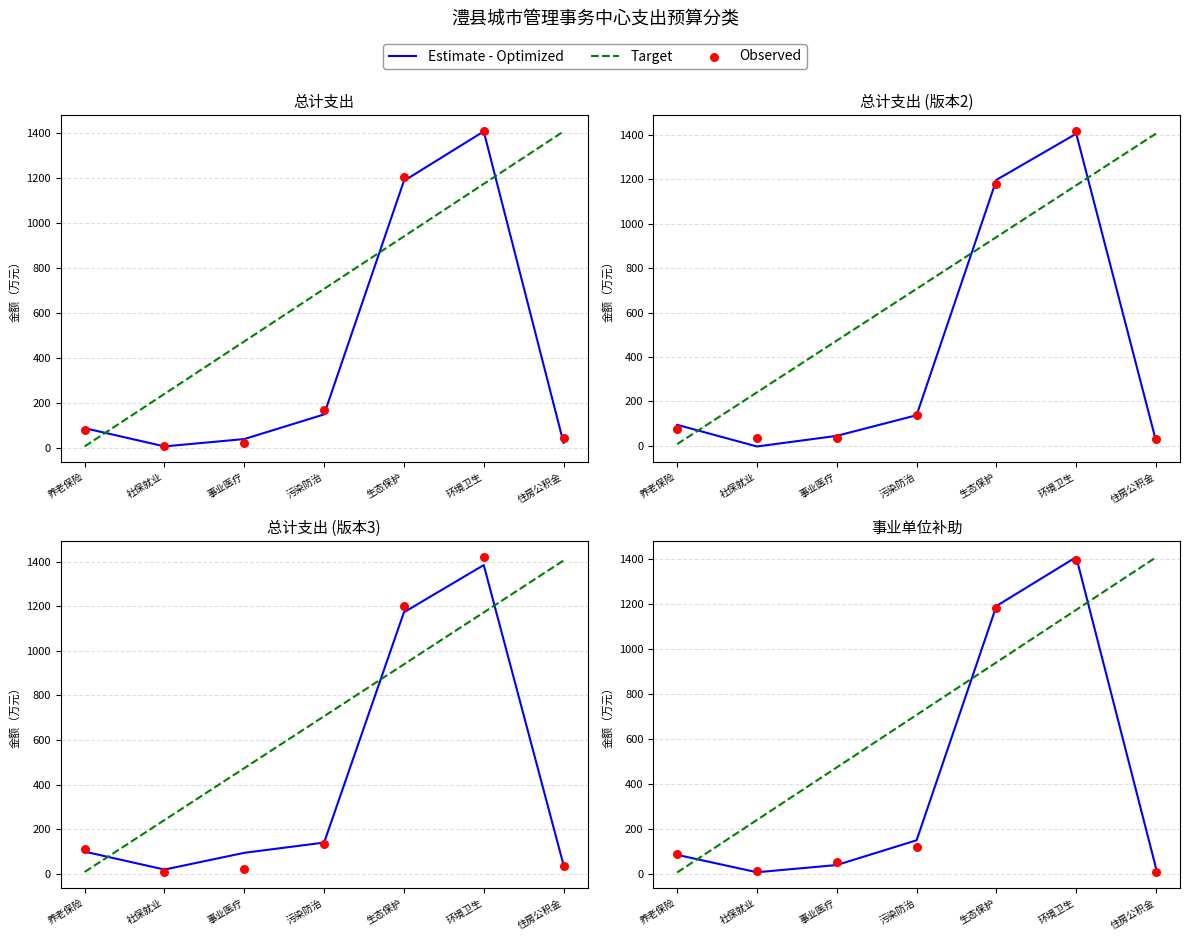

Which series reaches the minimum Y coordinate?

Target